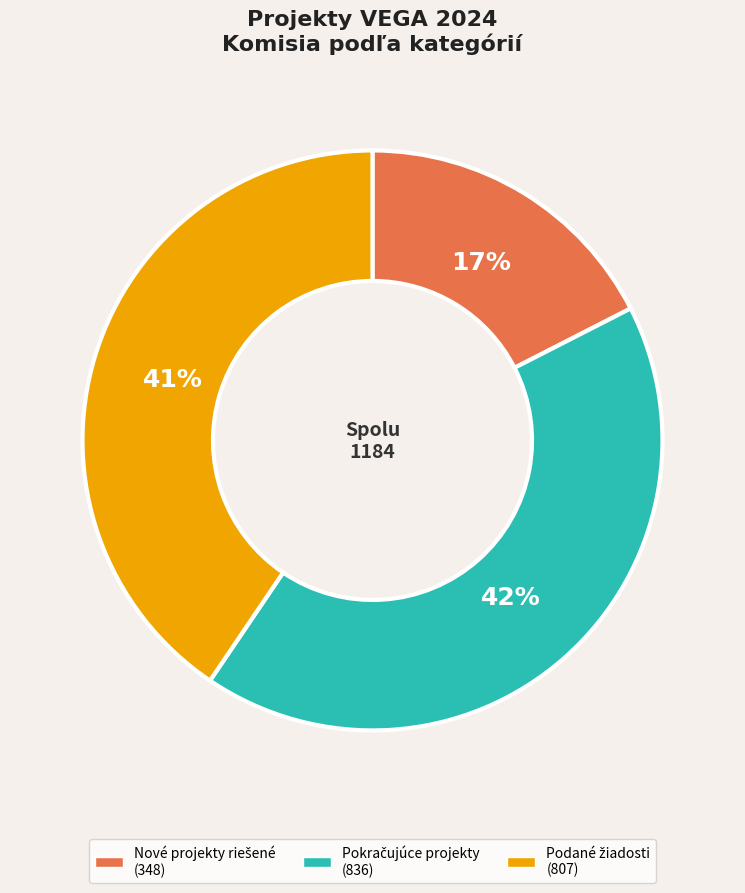

Does any single category account for the majority?

No